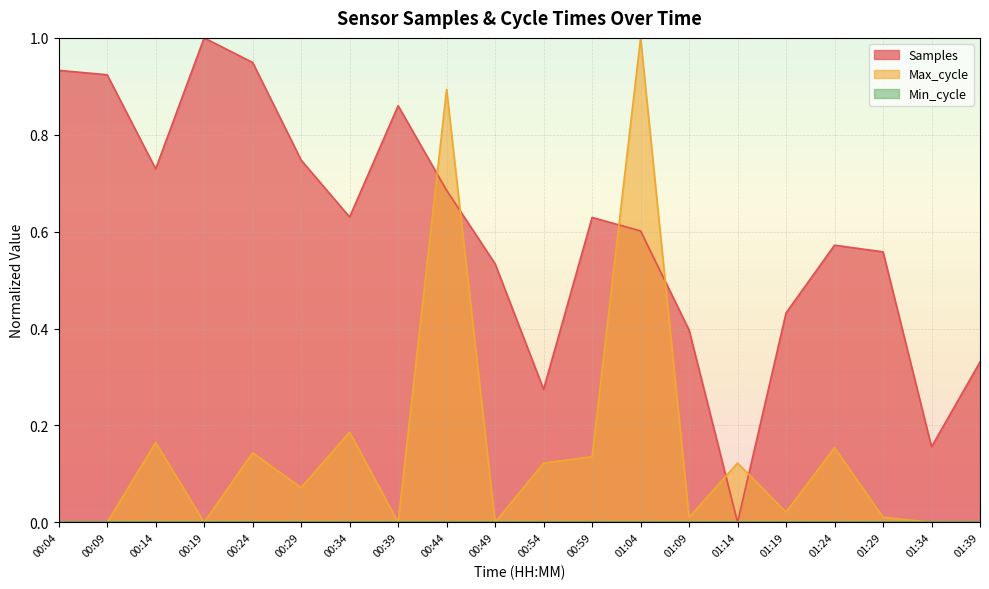

At which category does Max_cycle reach its first local peak?

00:14